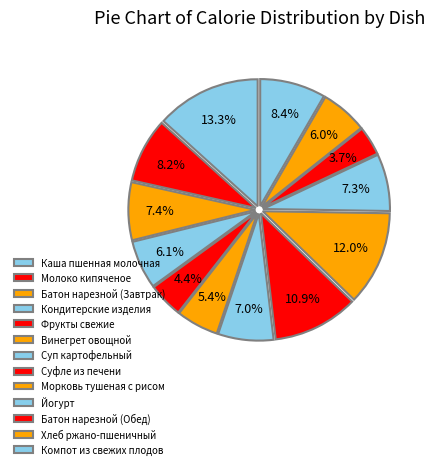

Count the number of slices in the pie.

13